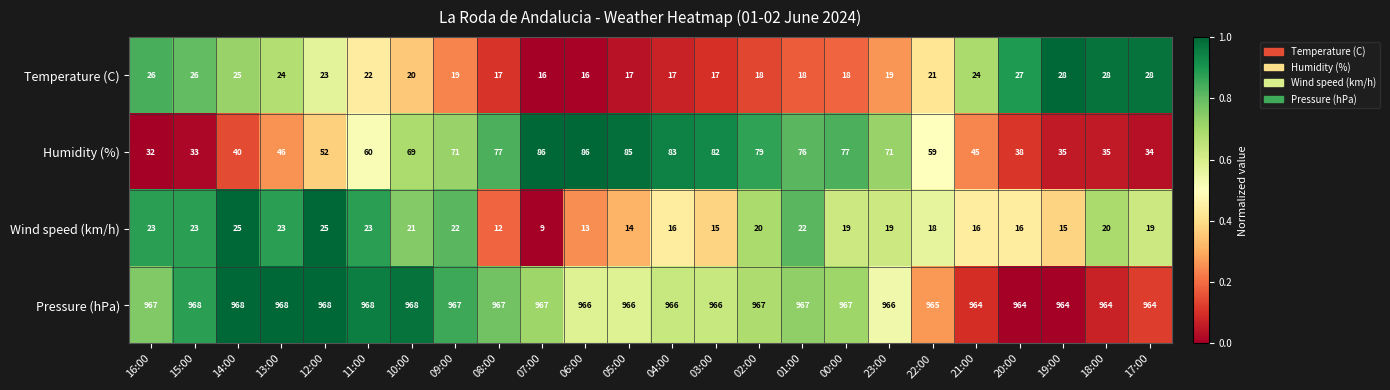

List the series in order of their peak value, highest first.

Pressure (hPa), Humidity (%), Temperature (C), Wind speed (km/h)